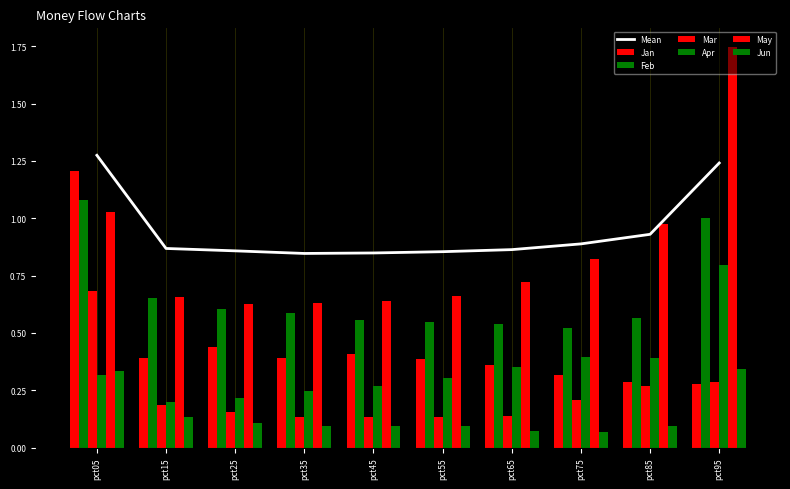

Reading left to right, extract all data points from this chart.

Jan: pct05=1.2	pct15=0.4	pct25=0.4	pct35=0.4	pct45=0.4	pct55=0.4	pct65=0.4	pct75=0.3	pct85=0.3	pct95=0.3
Feb: pct05=1.1	pct15=0.7	pct25=0.6	pct35=0.6	pct45=0.6	pct55=0.5	pct65=0.5	pct75=0.5	pct85=0.6	pct95=1.0
Mar: pct05=0.7	pct15=0.2	pct25=0.2	pct35=0.1	pct45=0.1	pct55=0.1	pct65=0.1	pct75=0.2	pct85=0.3	pct95=0.3
Apr: pct05=0.3	pct15=0.2	pct25=0.2	pct35=0.2	pct45=0.3	pct55=0.3	pct65=0.3	pct75=0.4	pct85=0.4	pct95=0.8
May: pct05=1.0	pct15=0.7	pct25=0.6	pct35=0.6	pct45=0.6	pct55=0.7	pct65=0.7	pct75=0.8	pct85=1.0	pct95=1.7
Jun: pct05=0.3	pct15=0.1	pct25=0.1	pct35=0.1	pct45=0.1	pct55=0.1	pct65=0.1	pct75=0.1	pct85=0.1	pct95=0.3